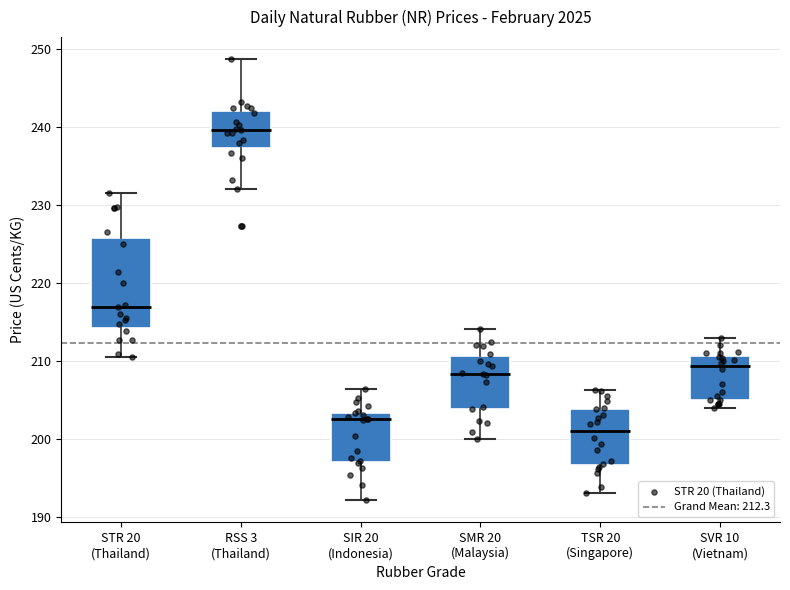

Reading left to right, read every box against the y-axis: the position of its median line, the range the box covers, and the ends of its whiskers. The values are not printed on the chart, so give them approximately, as read against the axis.

STR 20 (Thailand): median 217, box 214 to 226, whiskers 211 to 232
RSS 3 (Thailand): median 240, box 237 to 242, whiskers 232 to 249
SIR 20 (Indonesia): median 203 (just below the box's upper edge), box 197 to 203, whiskers 192 to 206
SMR 20 (Malaysia): median 208, box 204 to 211, whiskers 200 to 214
TSR 20 (Singapore): median 201, box 197 to 204, whiskers 193 to 206
SVR 10 (Vietnam): median 209, box 205 to 211, whiskers 204 to 213